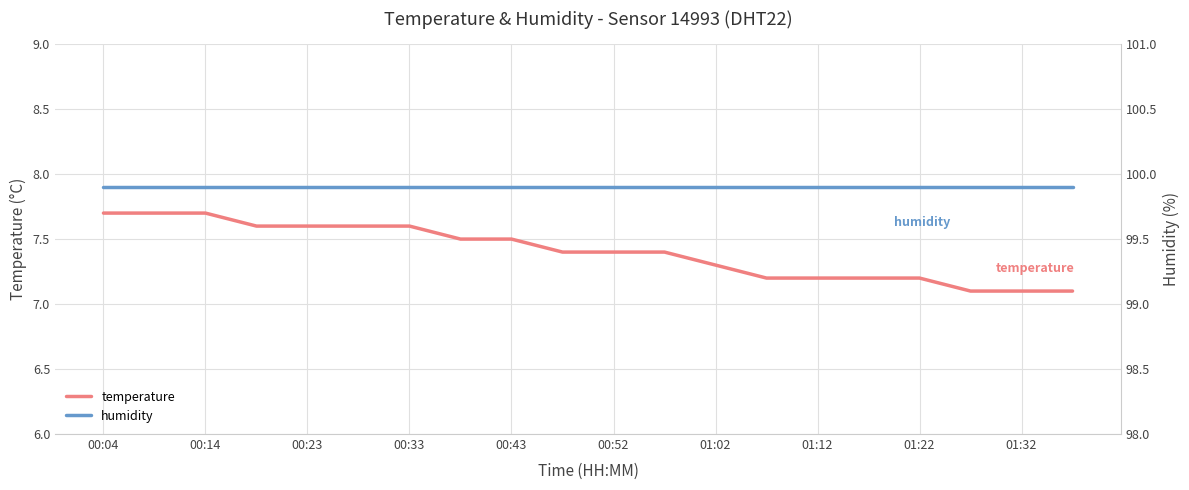

True or false: temperature and humidity cross at least once.

False